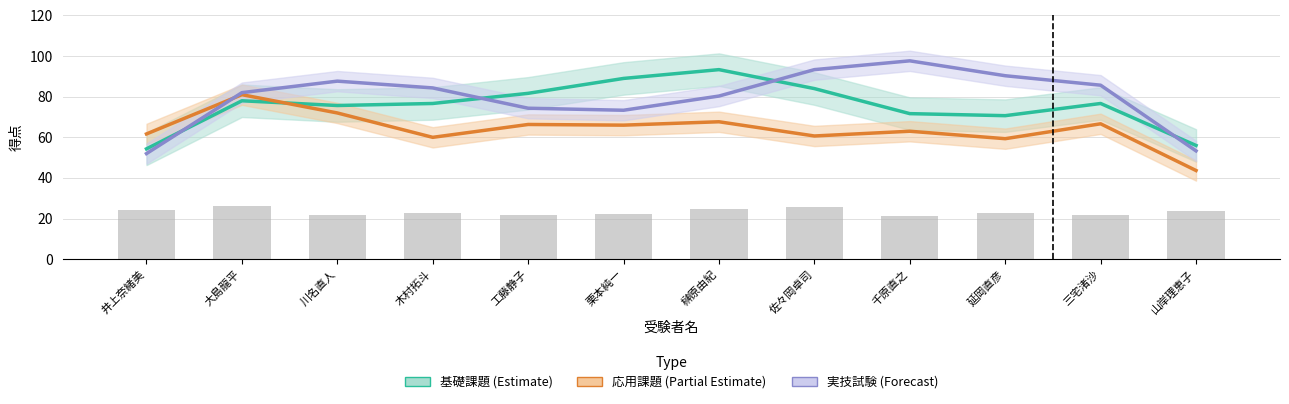

What is the difference between the second highest and second lowest values in the 応用課題 (Partial Estimate) series?

12.7